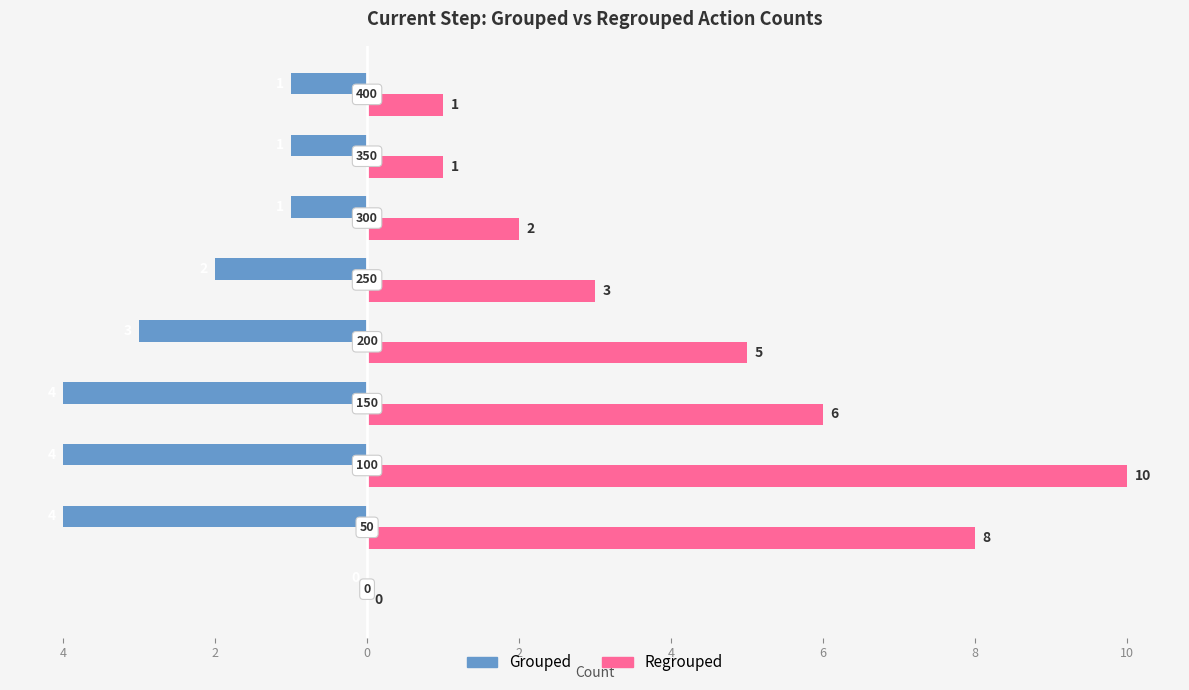

What are all the series names shown in the legend?

Grouped, Regrouped